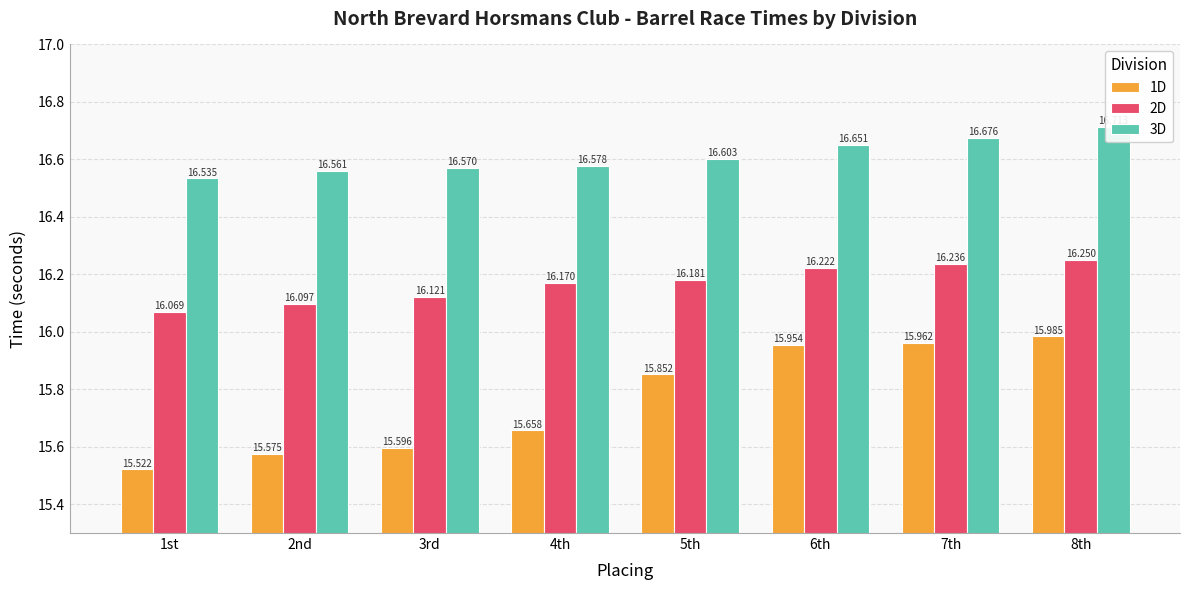

Reading left to right, transcribe all the data shown in this chart.

1D: 1st=15.5	2nd=15.6	3rd=15.6	4th=15.7	5th=15.9	6th=16.0	7th=16.0	8th=16.0
2D: 1st=16.1	2nd=16.1	3rd=16.1	4th=16.2	5th=16.2	6th=16.2	7th=16.2	8th=16.2
3D: 1st=16.5	2nd=16.6	3rd=16.6	4th=16.6	5th=16.6	6th=16.7	7th=16.7	8th=16.7